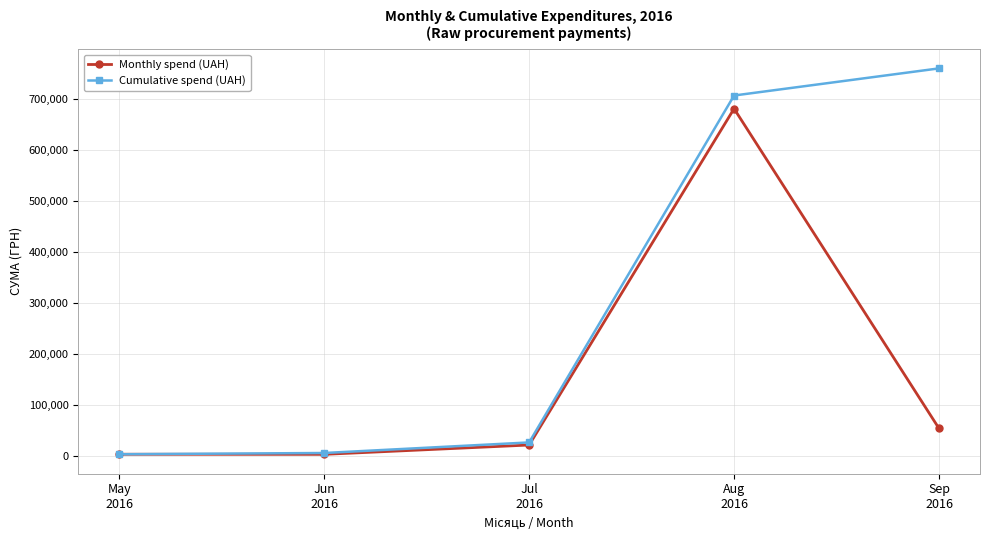

What is the label of the 3rd point from the left?

Jul
2016